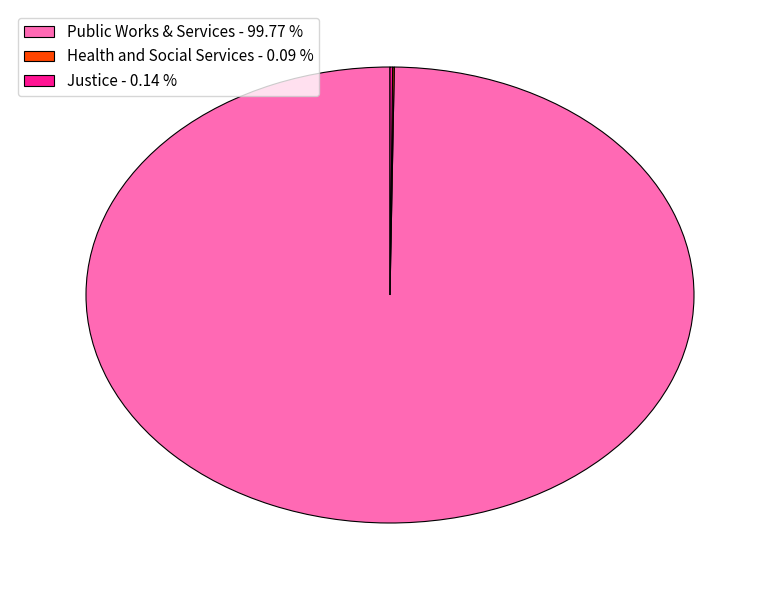

Is there a majority slice in this chart?

Yes